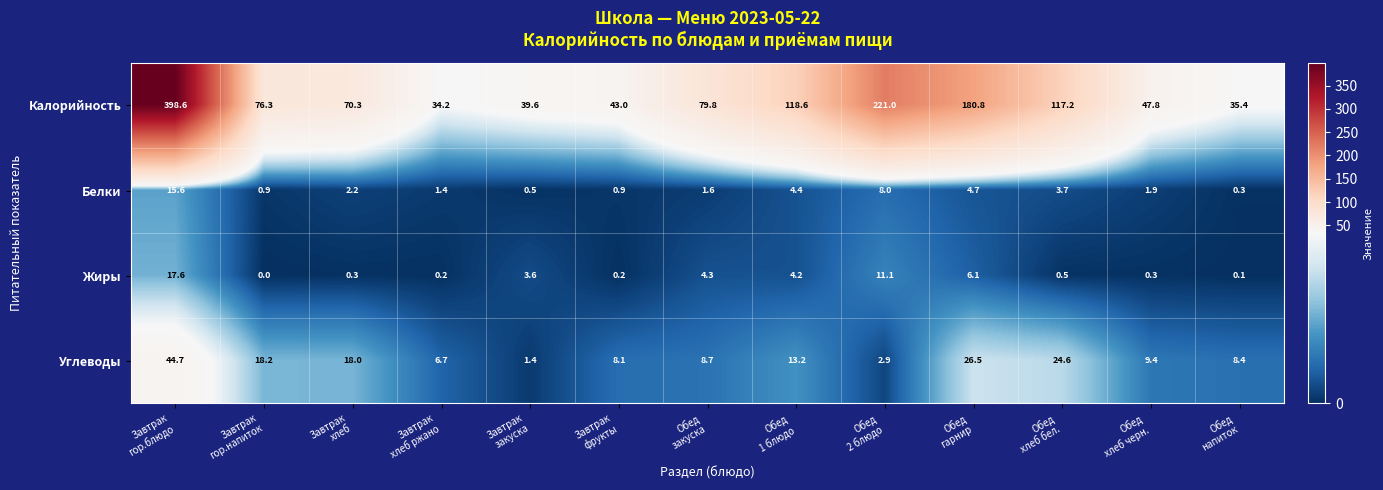

Which series has the largest total across all categories?

Калорийность